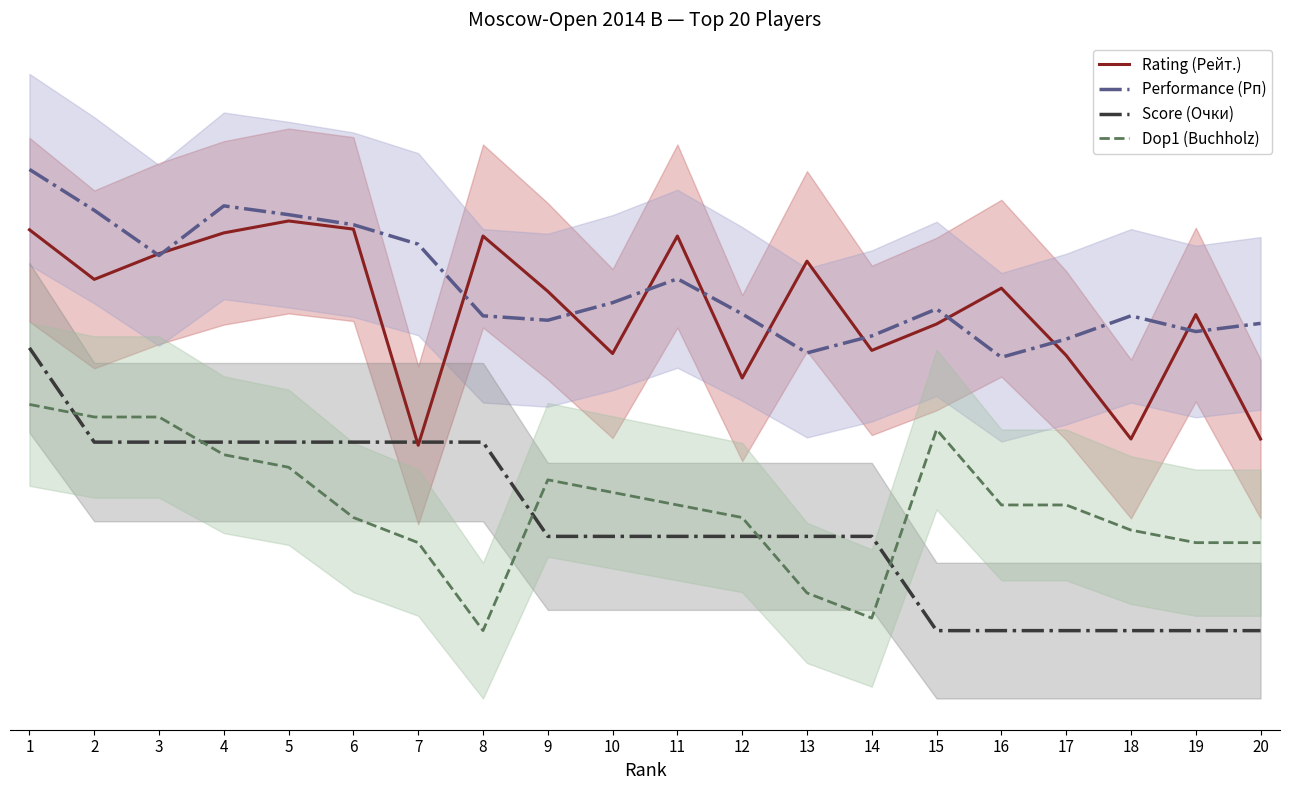

Reading left to right, list all the values displayed in this chart.

Rating (Рейт.): 1=2438	2=2359	3=2400	4=2433	5=2452	6=2439	7=2095	8=2428	9=2340	10=2241	11=2428	12=2202	13=2388	14=2246	15=2288	16=2345	17=2238	18=2105	19=2303	20=2105
Performance (Рп): 1=2534	2=2469	3=2397	4=2476	5=2462	6=2446	7=2415	8=2301	9=2294	10=2322	11=2360	12=2304	13=2242	14=2269	15=2312	16=2235	17=2264	18=2301	19=2276	20=2289
Score (Очки): 1=2250	2=2100	3=2100	4=2100	5=2100	6=2100	7=2100	8=2100	9=1950	10=1950	11=1950	12=1950	13=1950	14=1950	15=1800	16=1800	17=1800	18=1800	19=1800	20=1800
Dop1 (Buchholz): 1=2160	2=2140	3=2140	4=2080	5=2060	6=1980	7=1940	8=1800	9=2040	10=2020	11=2000	12=1980	13=1860	14=1820	15=2120	16=2000	17=2000	18=1960	19=1940	20=1940